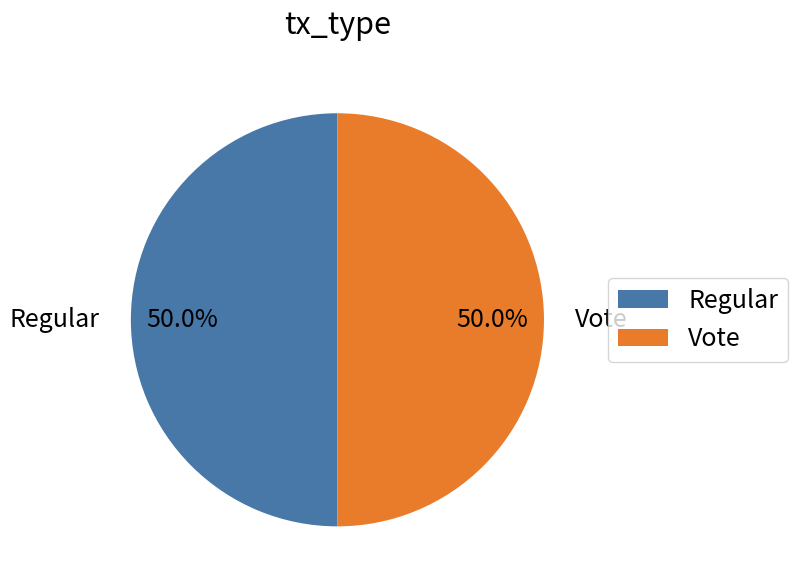

How many slices are in this pie chart?

2